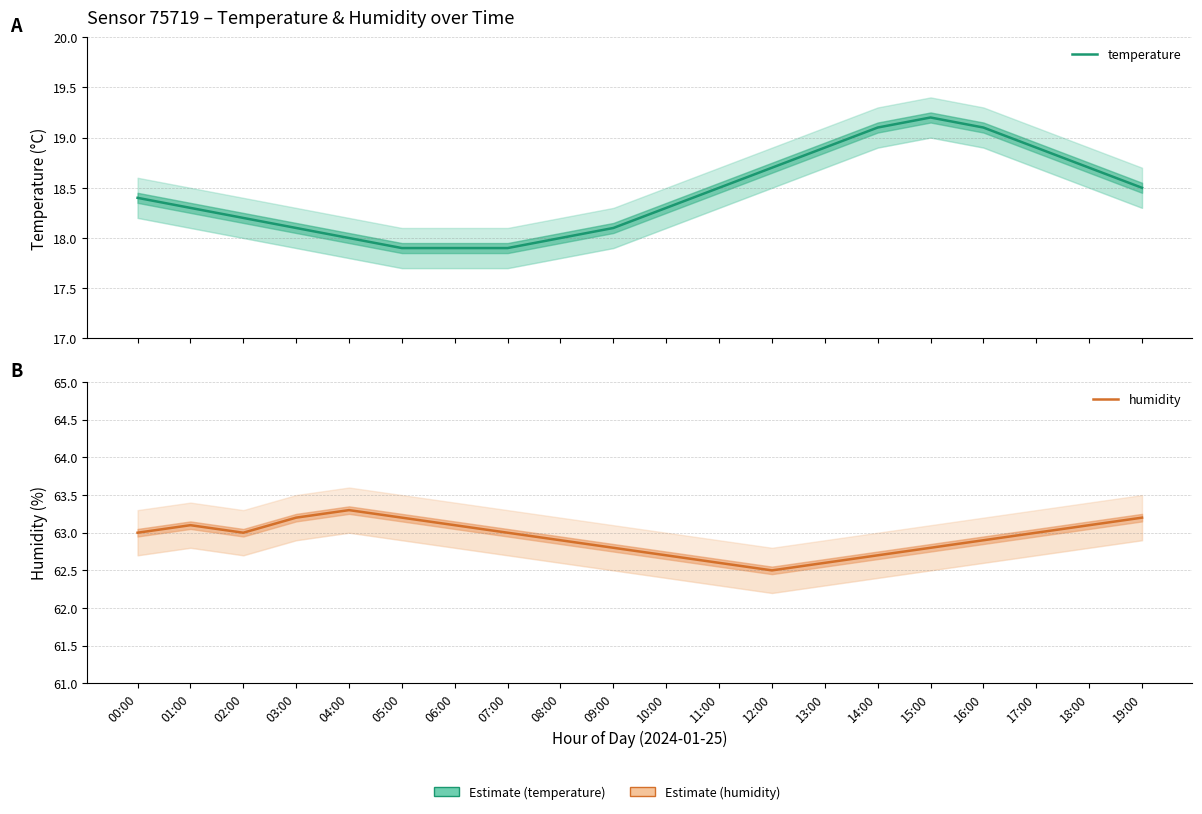

Count the number of categories in the chart.

20